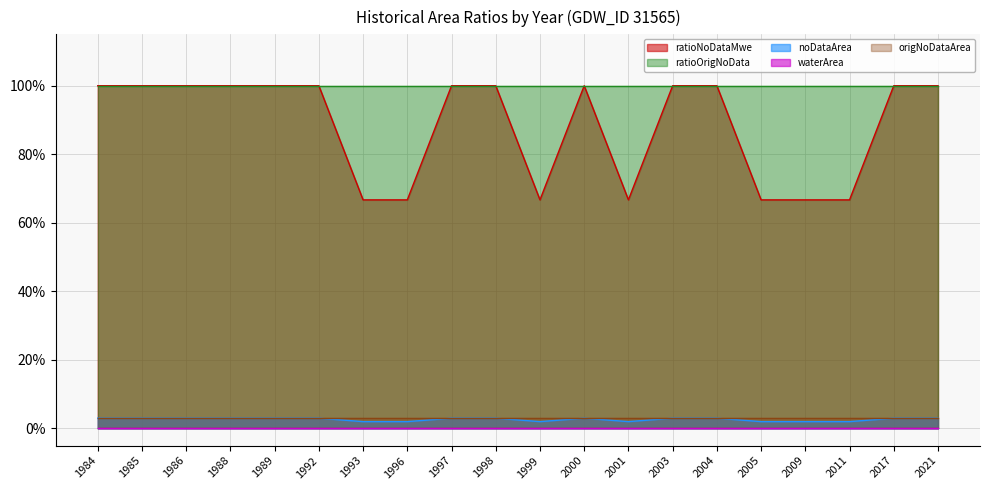

Read the ratioNoDataMwe value at 1988.

1.0